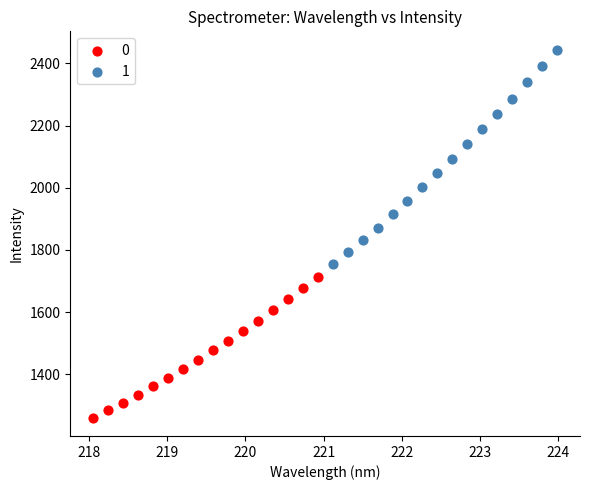

What are all the series names shown in the legend?

0, 1